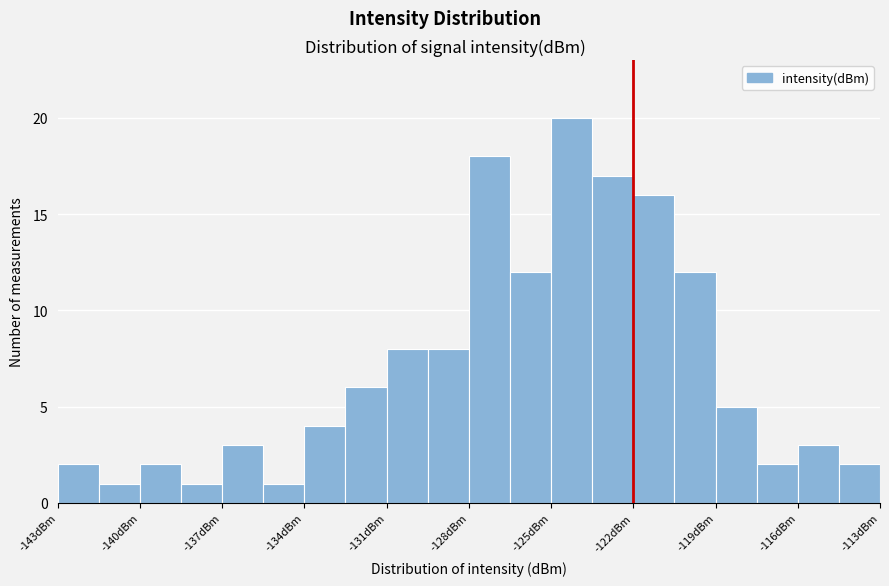

Read against the x-axis, roughly where is the centre of the tallest bar?

-124.0